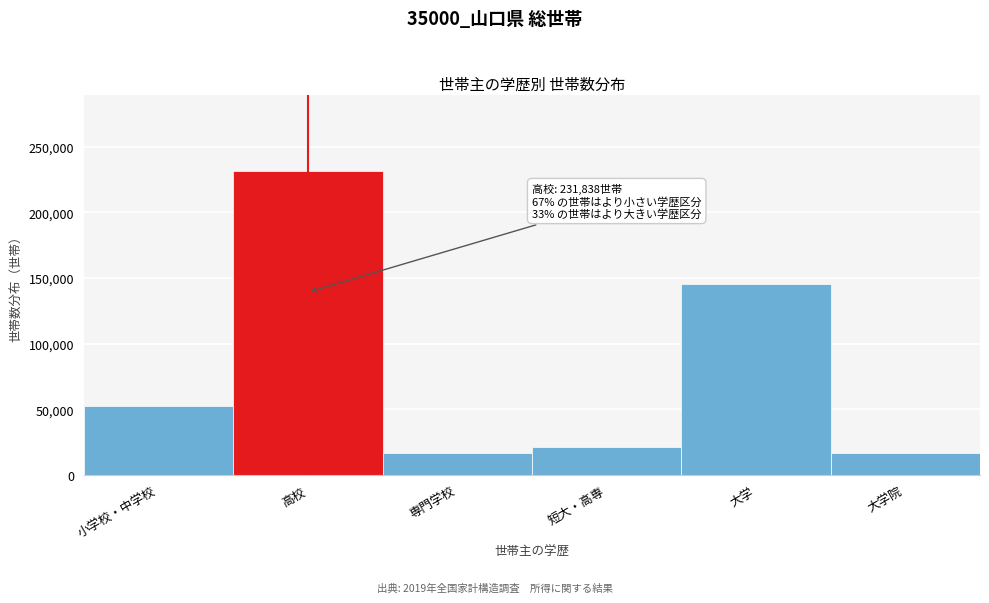

Where is the data nearest to the value 124109?

大学